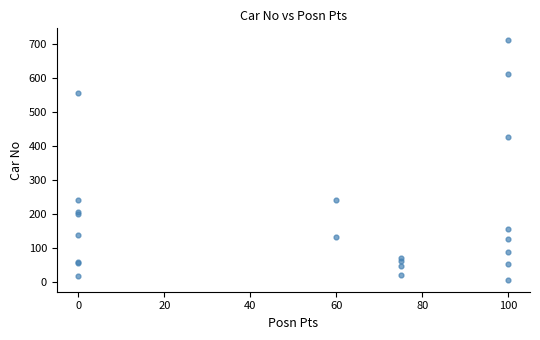

What Y value in the scatter plot is closest to 358?

427